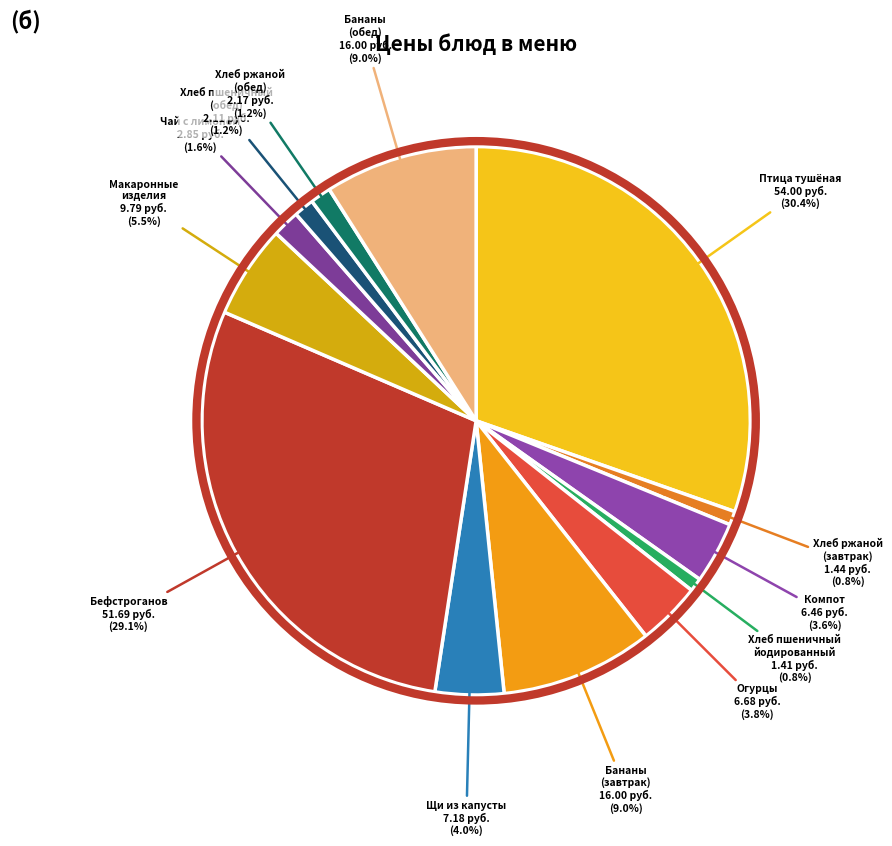

How many segments does this pie chart have?

13